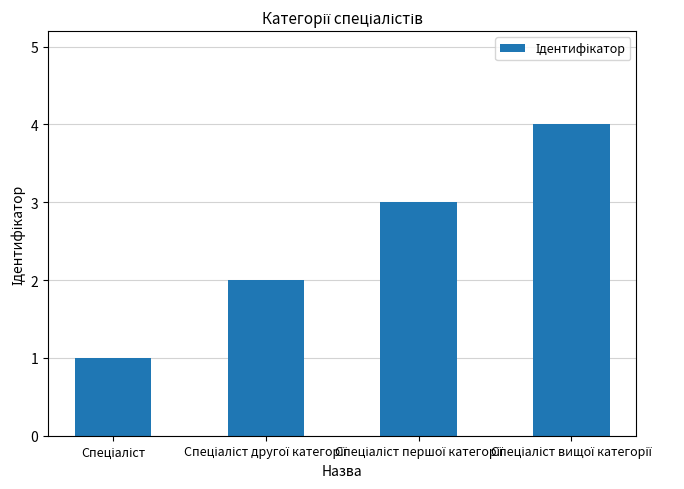

What is the smallest value displayed?

1